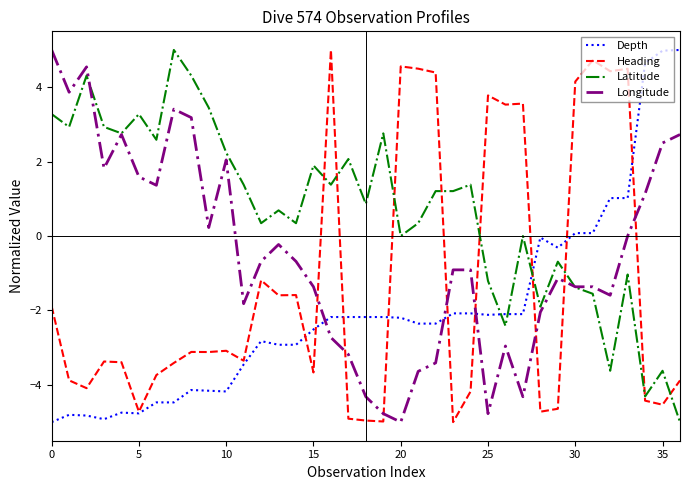

Does the chart have visible grid lines?

No